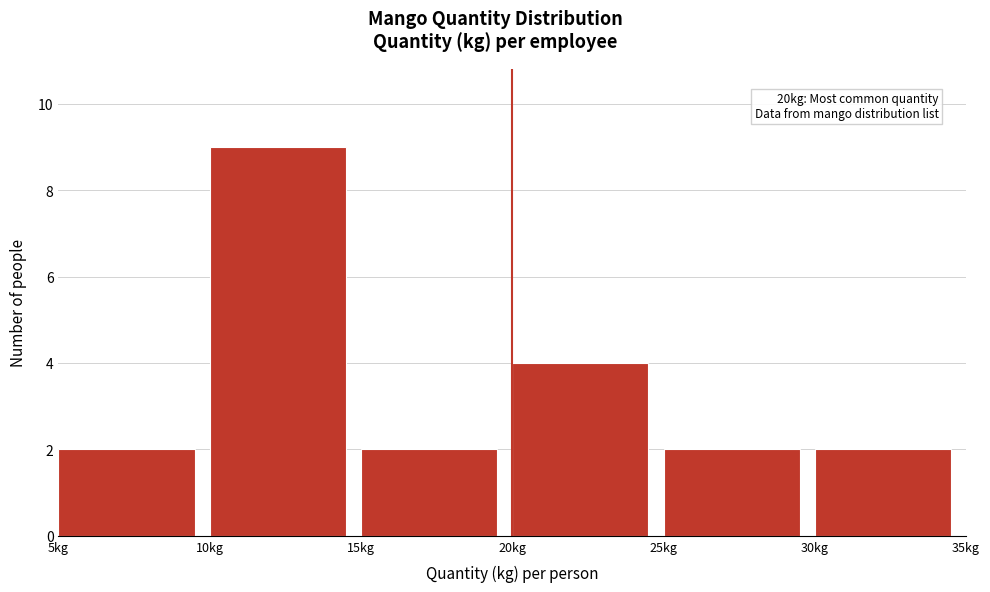

Which range on the x-axis has the tallest bar?

10 to 15